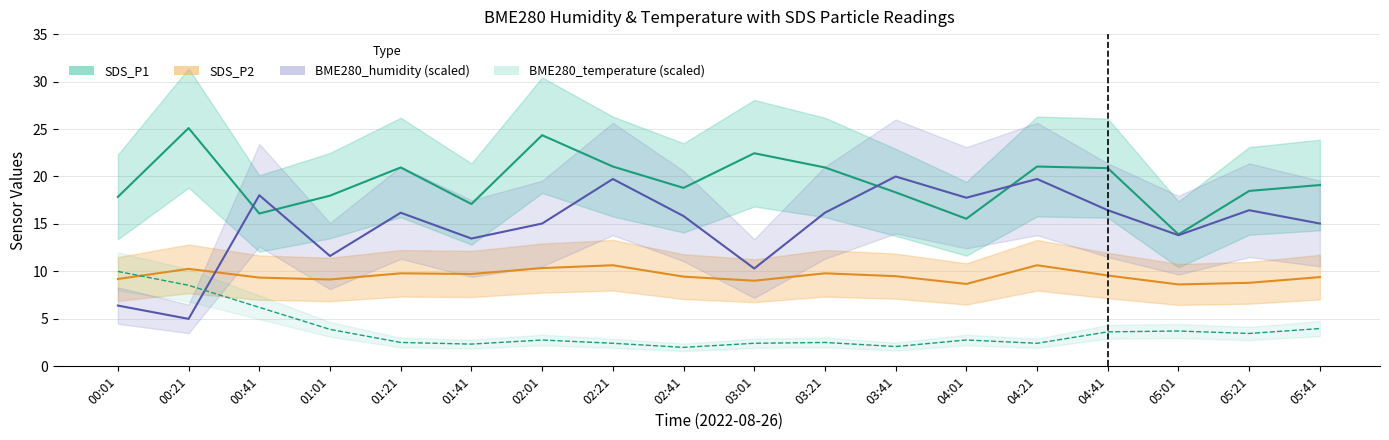

True or false: SDS_P1 and BME280_temperature intersect in this chart.

False